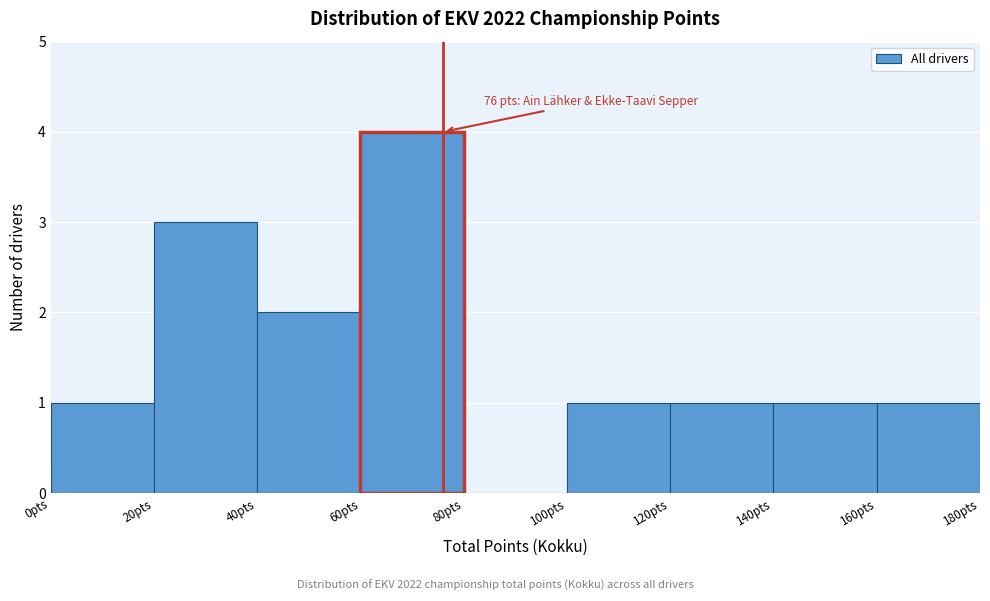

Over which range of the x-axis is the bar tallest?

60 to 80